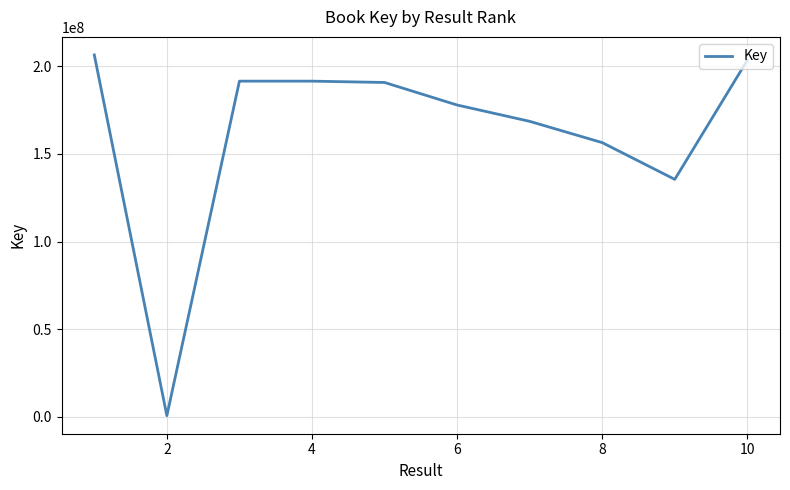

Does the chart have visible grid lines?

Yes